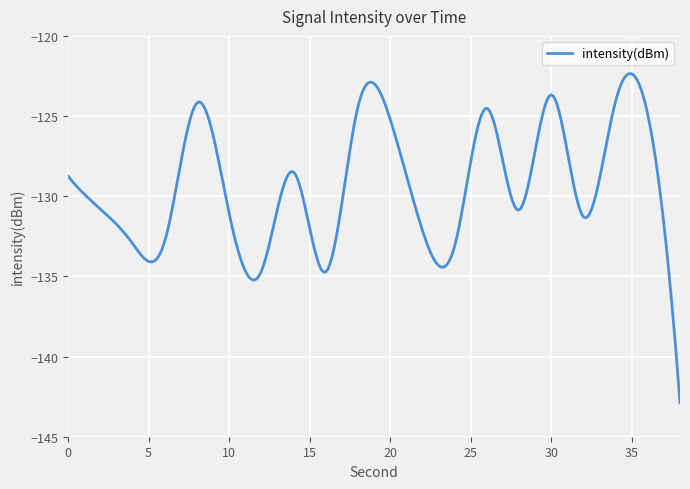

Is this an area chart (filled region under the line)?

No